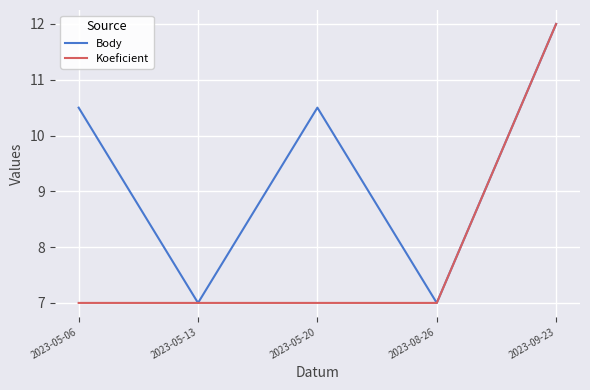

What are all the series names shown in the legend?

Body, Koeficient